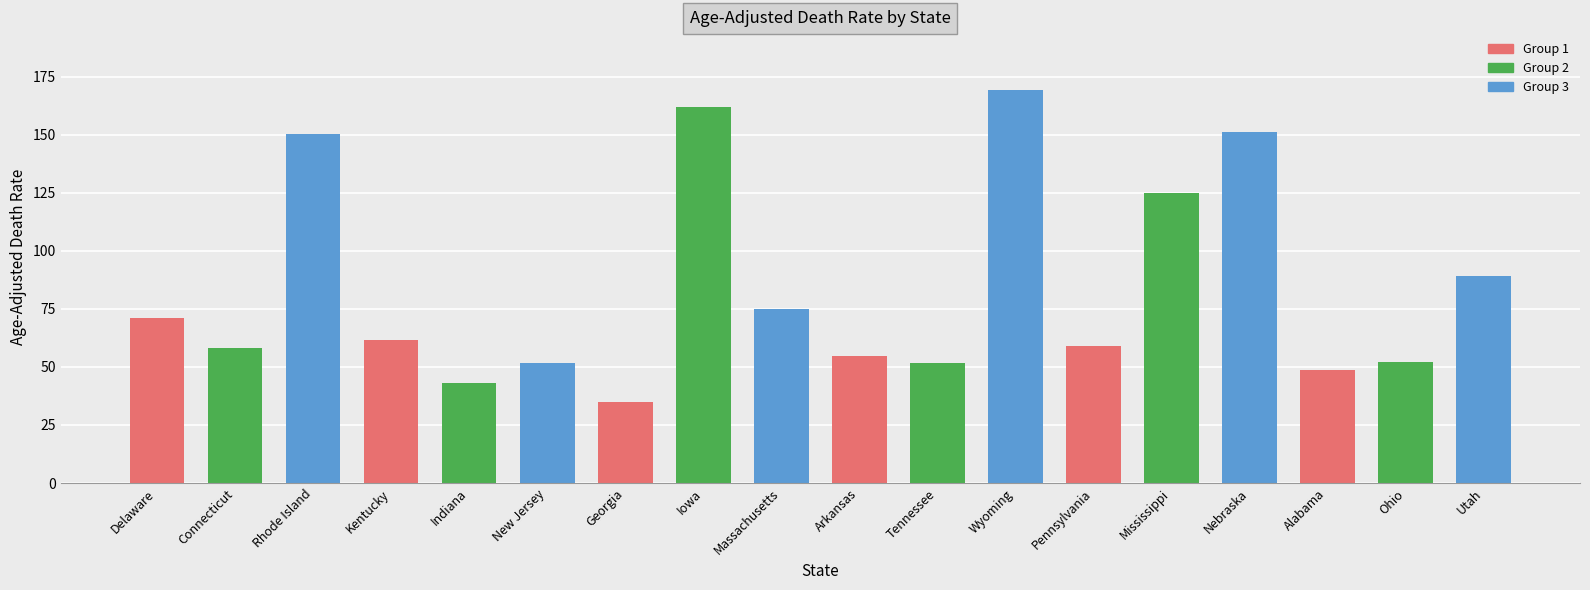

Which has a higher value, Iowa or Utah?

Iowa